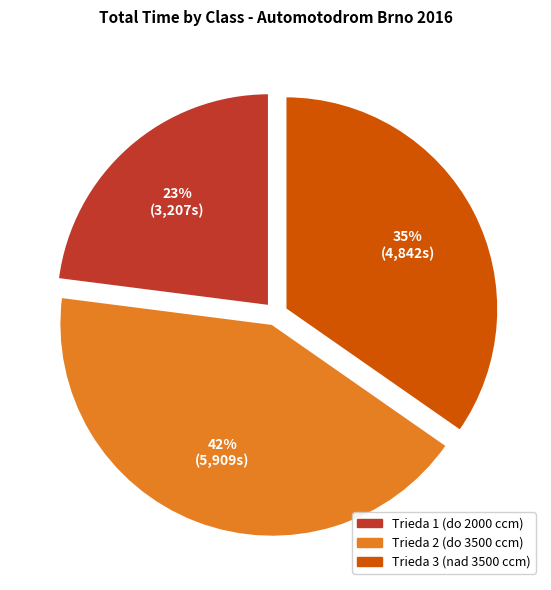

Is there a majority slice in this chart?

No